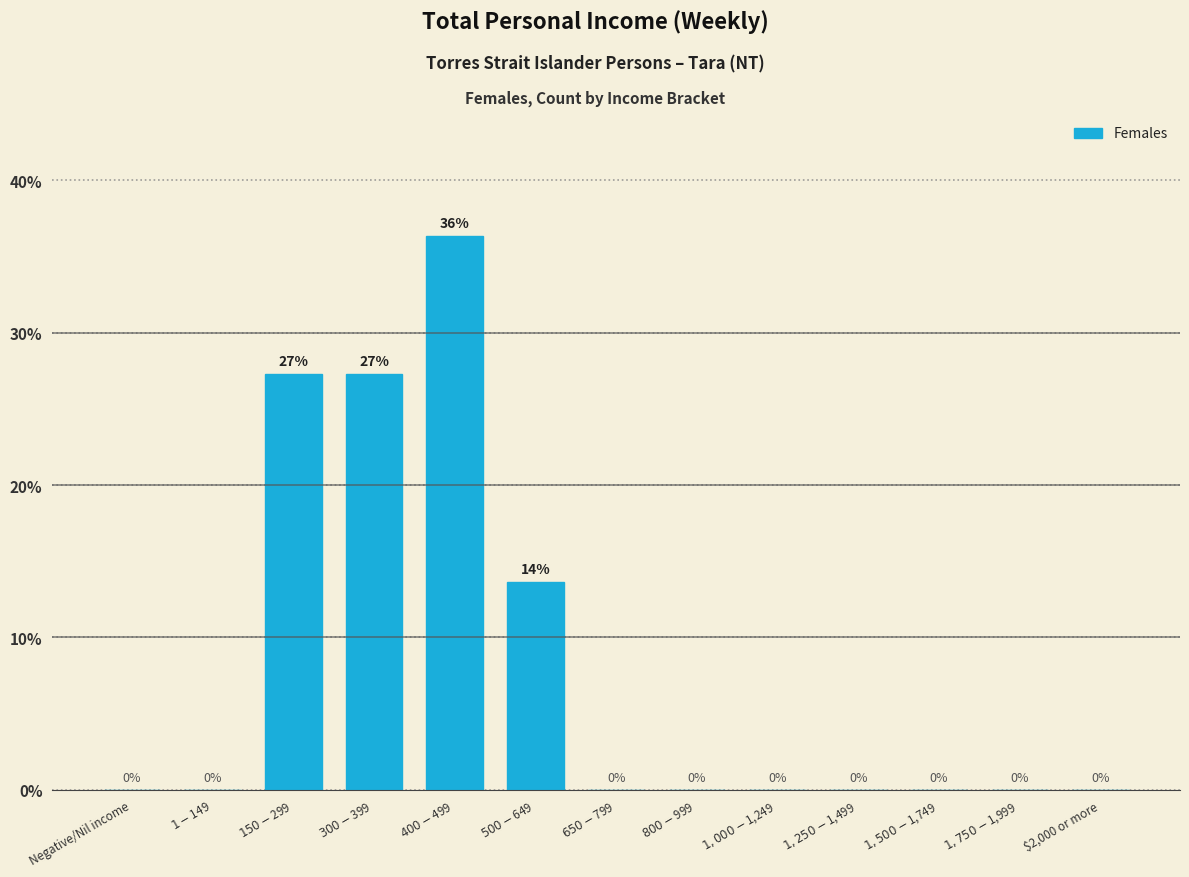

What is the maximum value shown in the chart?

36.4